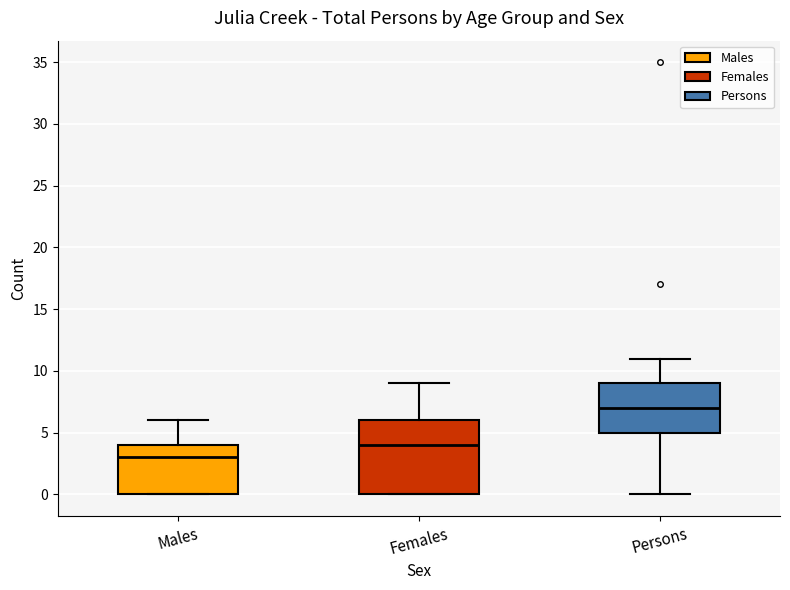

Comparing the boxes themselves (not the whiskers), which one is the tallest?

Females